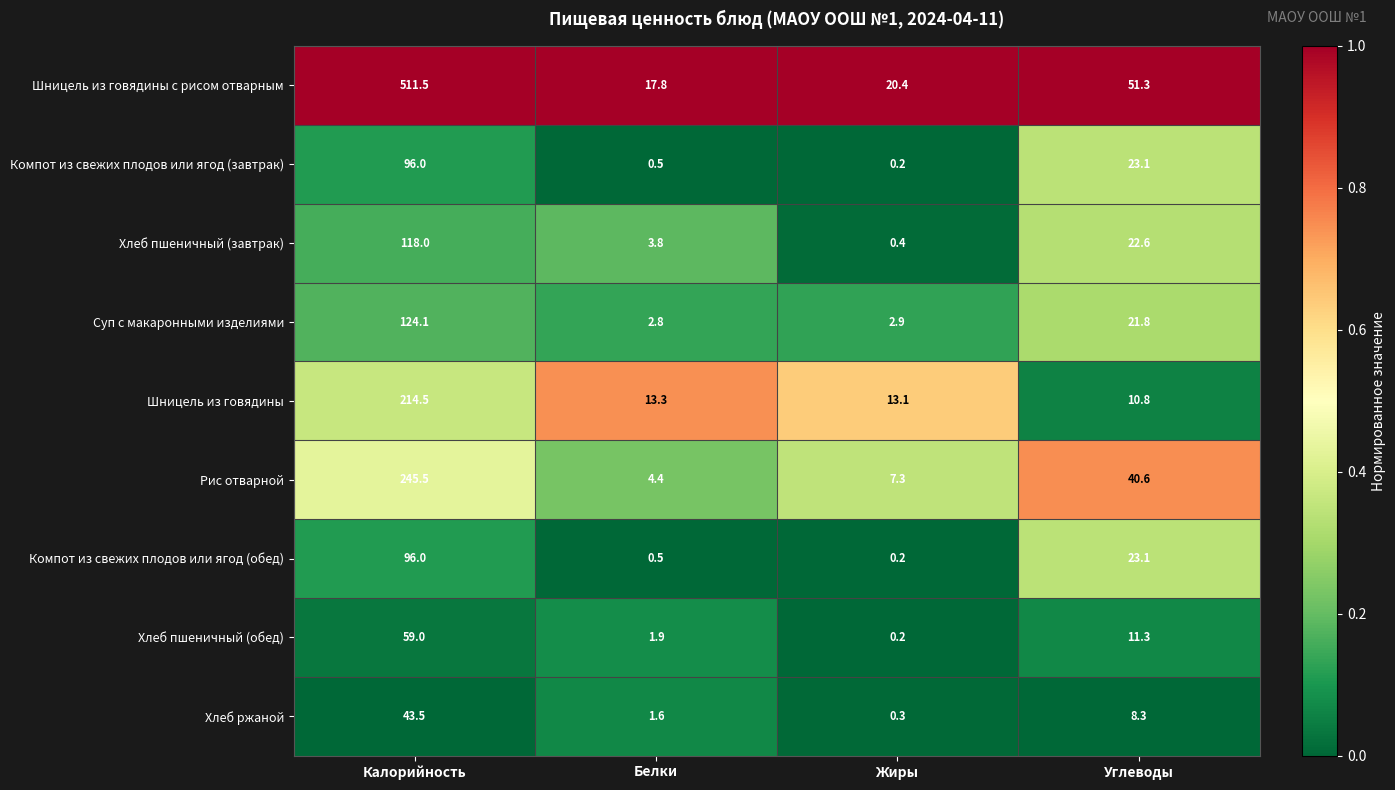

Rank the categories by Шницель из говядины с рисом отварным value from lowest to highest.

Белки, Жиры, Углеводы, Калорийность